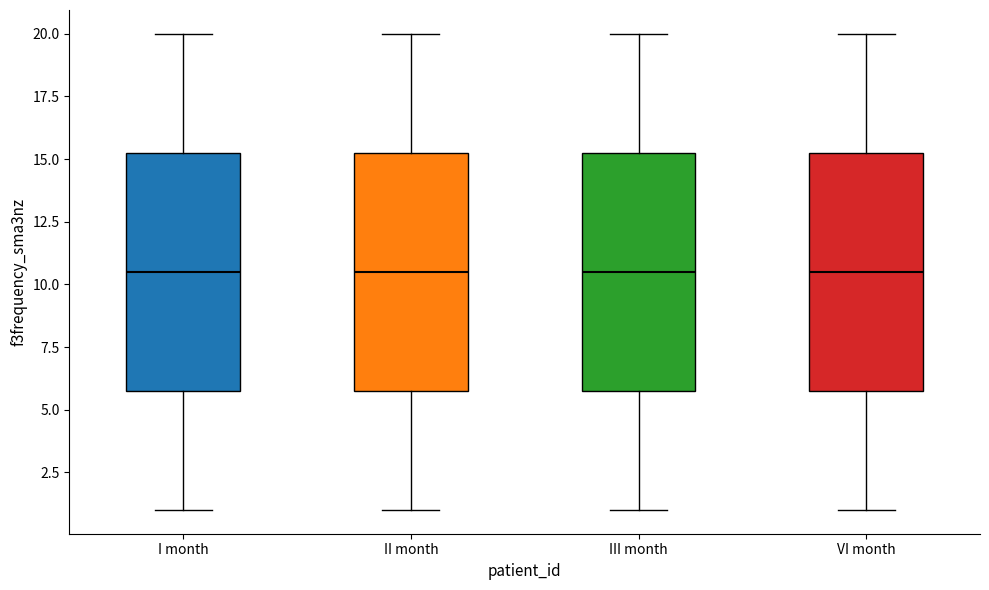

Reading left to right, transcribe this box plot: for each box, give where its median line is, the range the box spans, and where its two whiskers end, as read against the y-axis. The values are not printed on the chart, so give them approximately, as read against the axis.

I month: median 10.5, box 6.0 to 15.5, whiskers 1.0 to 20.0
II month: median 10.5, box 6.0 to 15.5, whiskers 1.0 to 20.0
III month: median 10.5, box 6.0 to 15.5, whiskers 1.0 to 20.0
VI month: median 10.5, box 6.0 to 15.5, whiskers 1.0 to 20.0